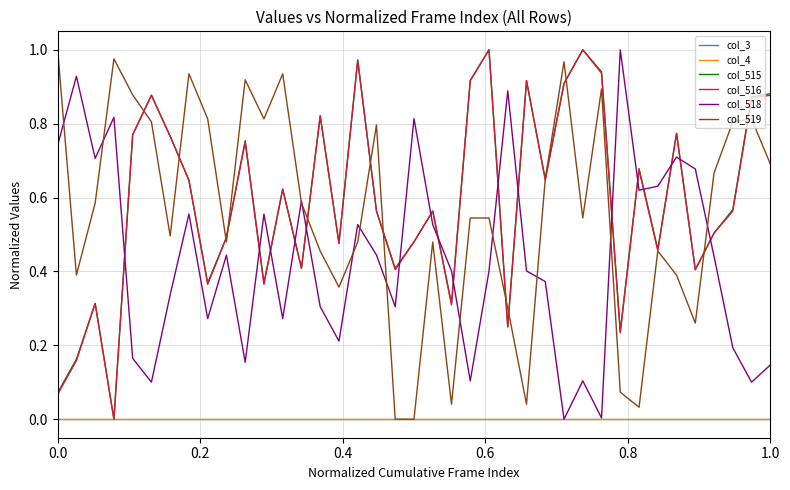

Is this an area chart (filled region under the line)?

No